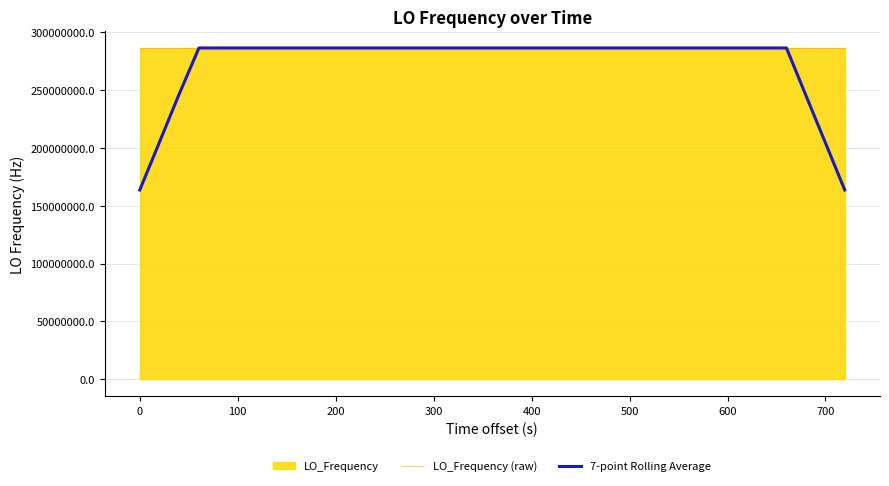

How many distinct data groups are displayed?

2